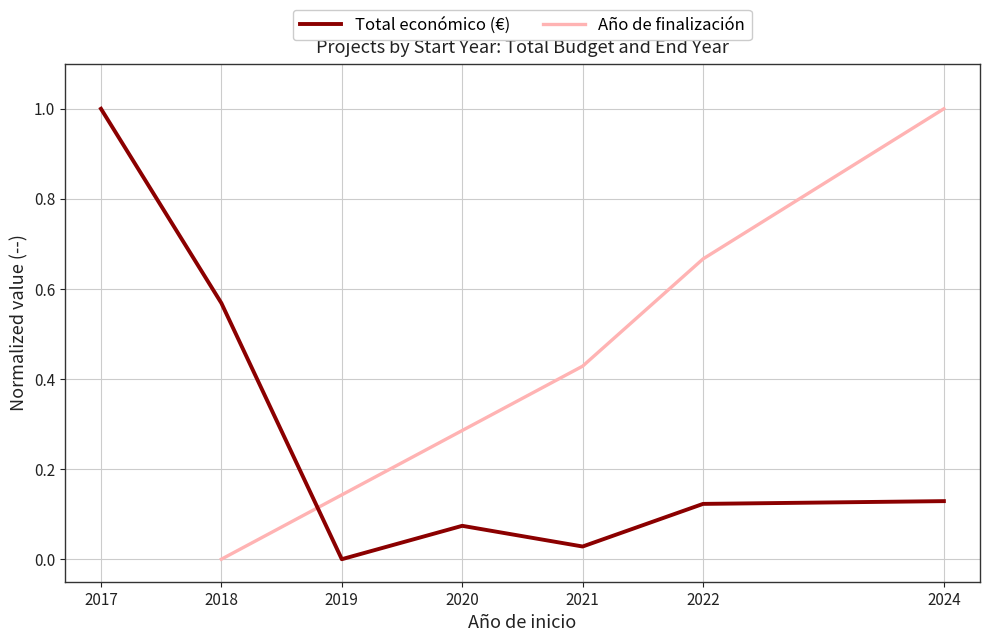

True or false: Total económico (€) has a value of 0.1 at 2024.

True